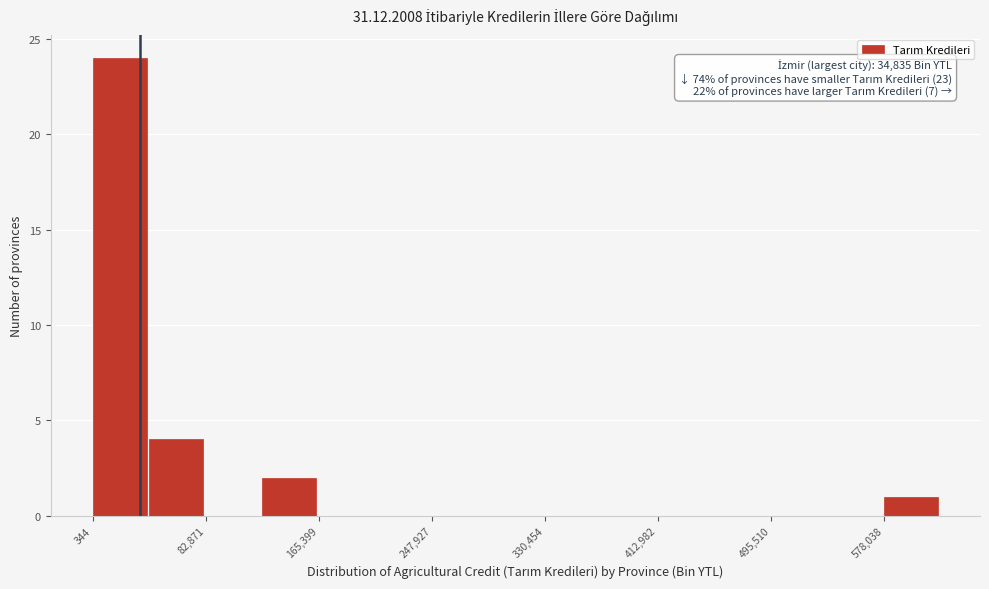

Which range on the x-axis has the tallest bar?

0 to 40000